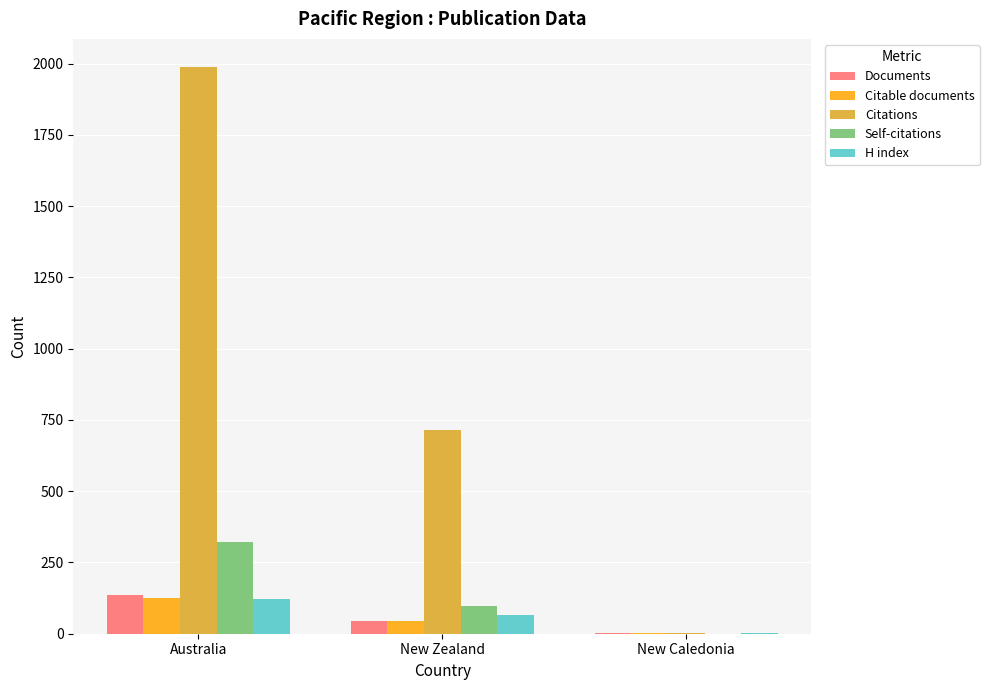

What is the highest value of the Documents series?

137